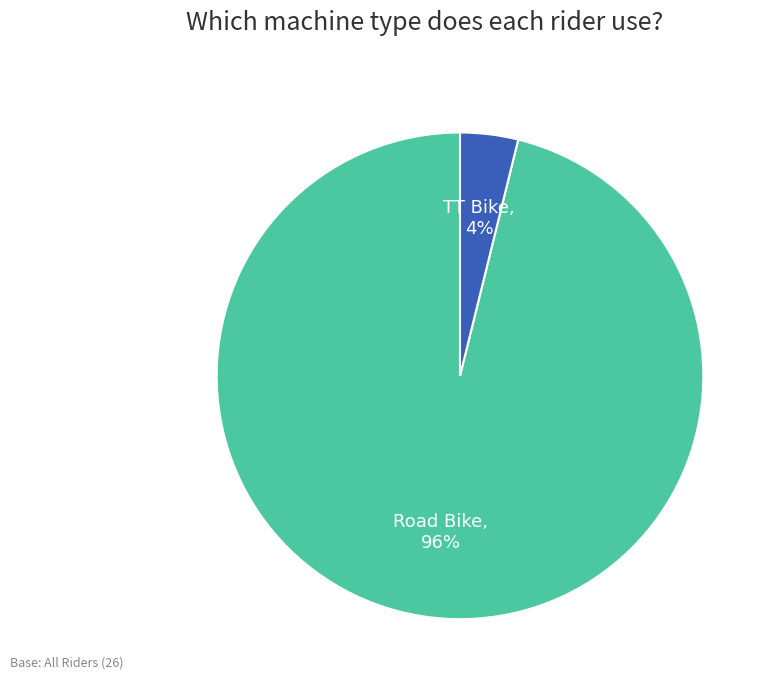

What is the majority slice?

Road Bike